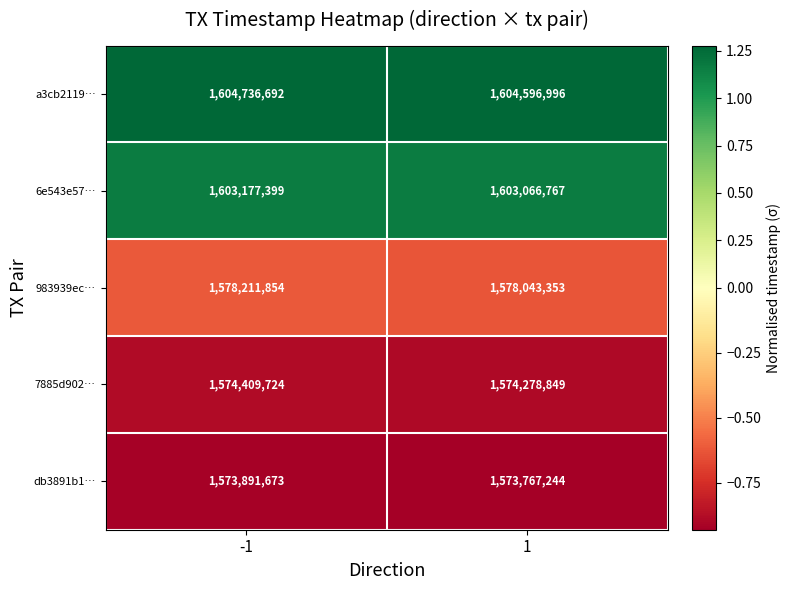

Which series has the largest total across all categories?

a3cb2119…